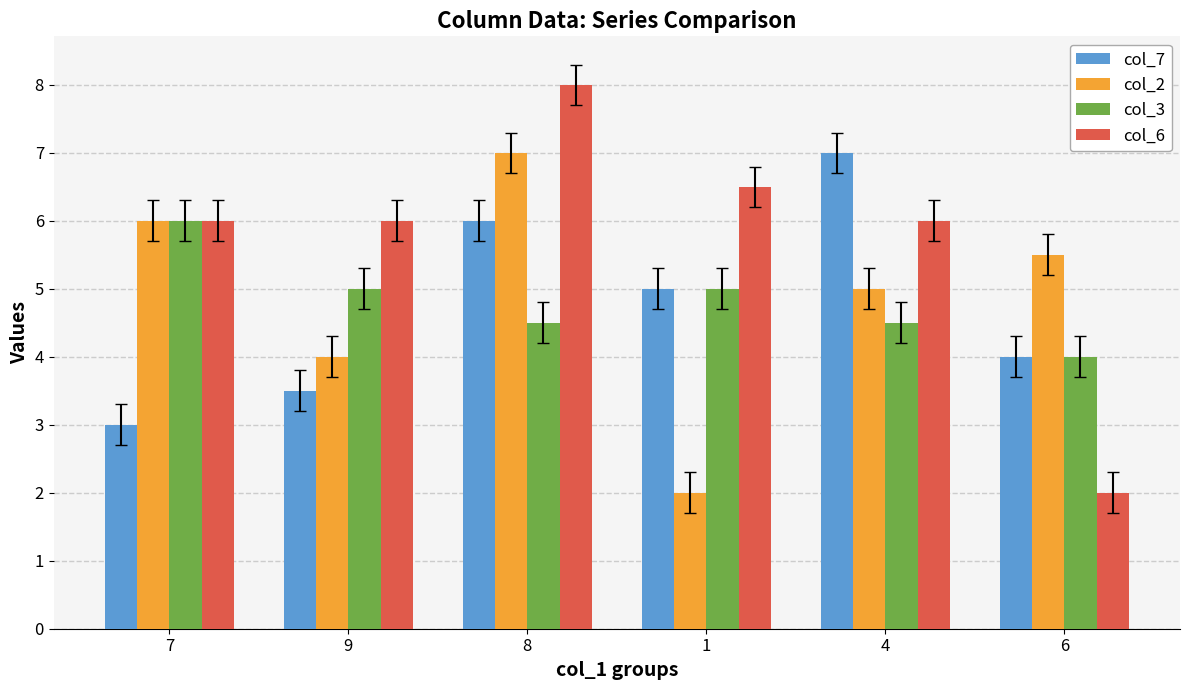

What is the highest value of the col_2 series?

7.0